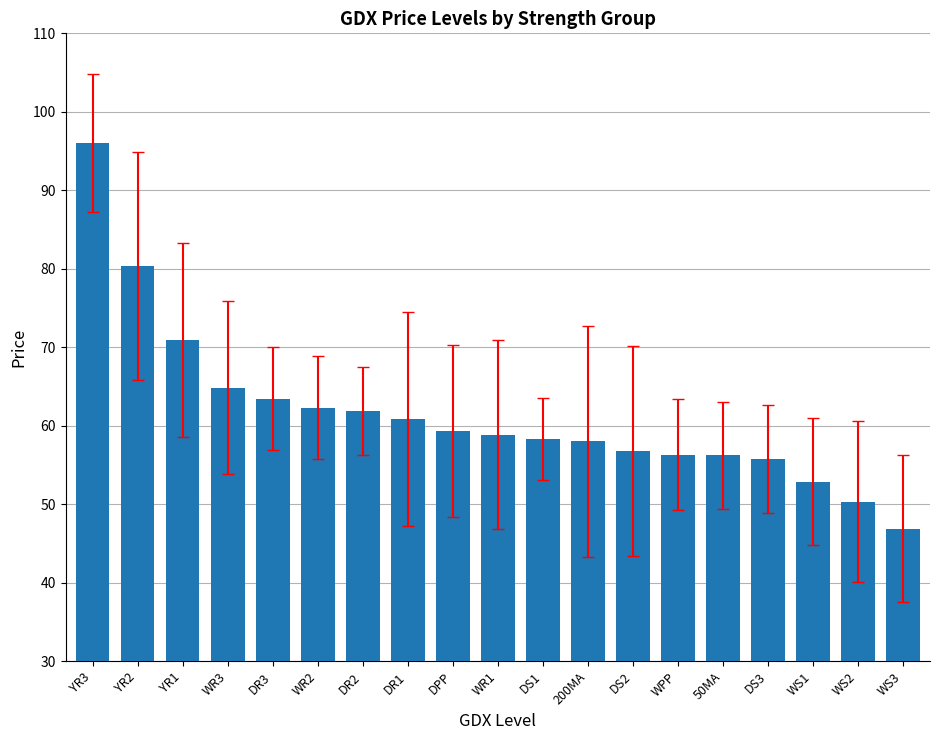

What is the smallest value displayed?

46.9